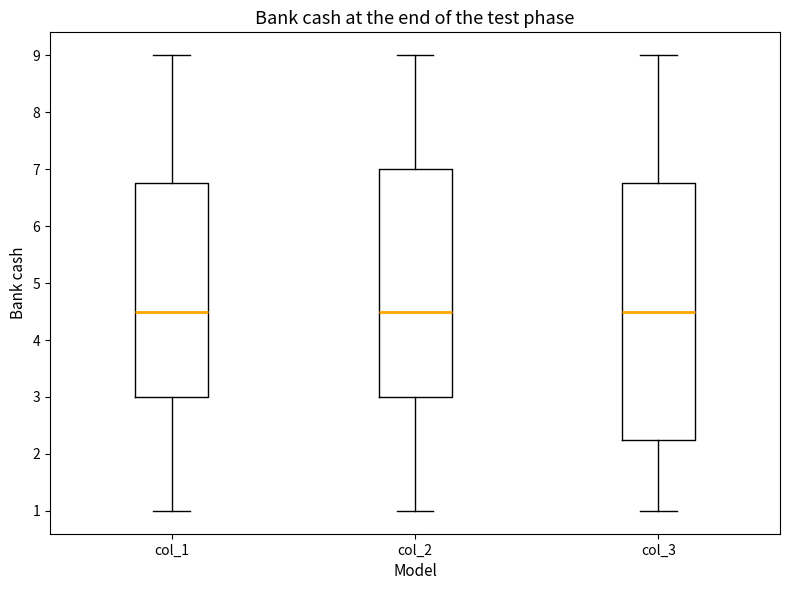

Reading left to right, read every box against the y-axis: the position of its median line, the range the box covers, and the ends of its whiskers. The values are not printed on the chart, so give them approximately, as read against the axis.

col_1: median 4.5, box 3.0 to 6.8, whiskers 1.0 to 9.0
col_2: median 4.5, box 3.0 to 7.0, whiskers 1.0 to 9.0
col_3: median 4.5, box 2.3 to 6.8, whiskers 1.0 to 9.0